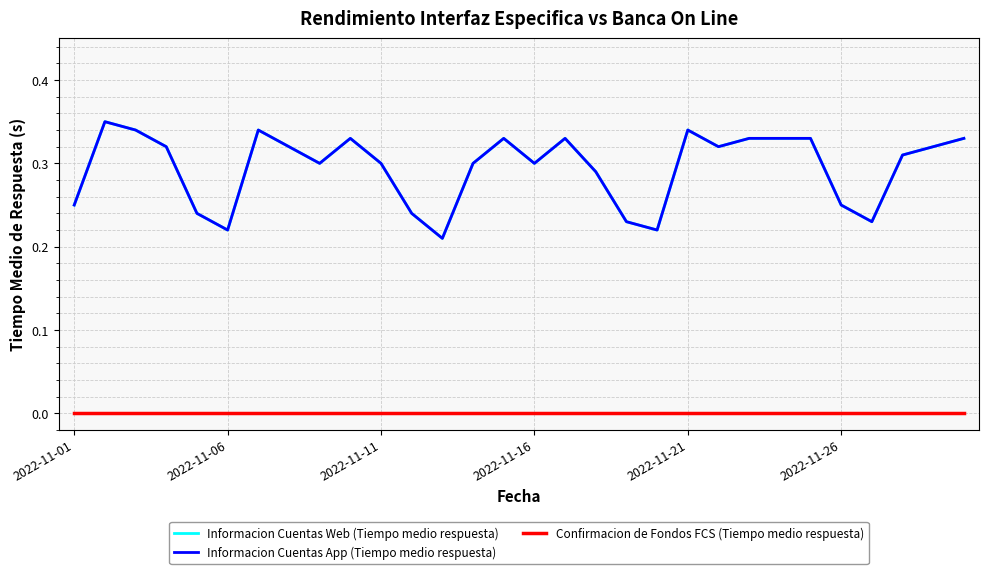

Does the chart display data point markers on the line(s)?

No